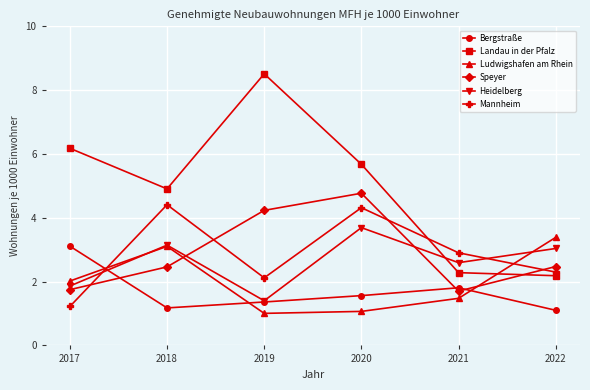

List the labels in order of Mannheim value, smallest first.

2017, 2019, 2022, 2021, 2020, 2018